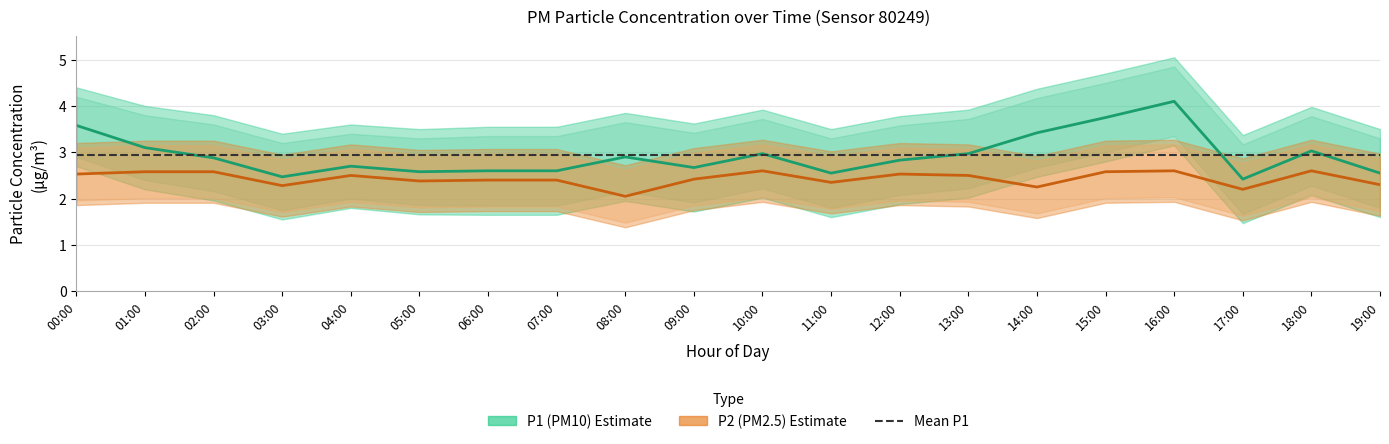

What is the minimum value shown in the chart?

2.0